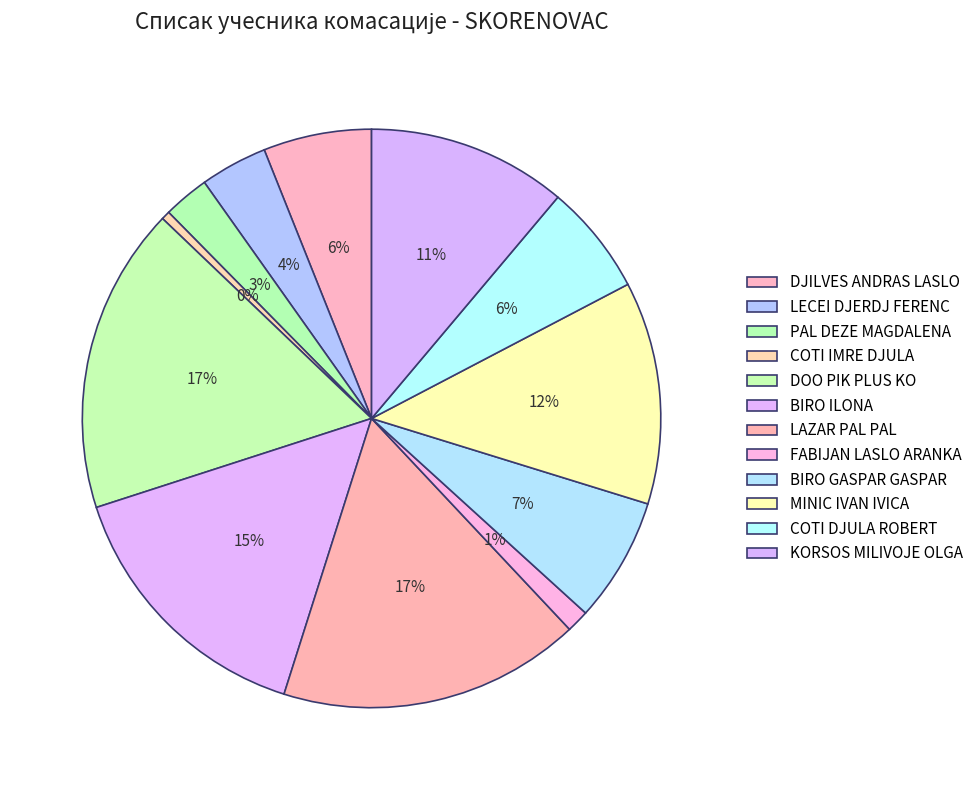

To the nearest percent, what portion does MINIC IVAN IVICA represent?

12%